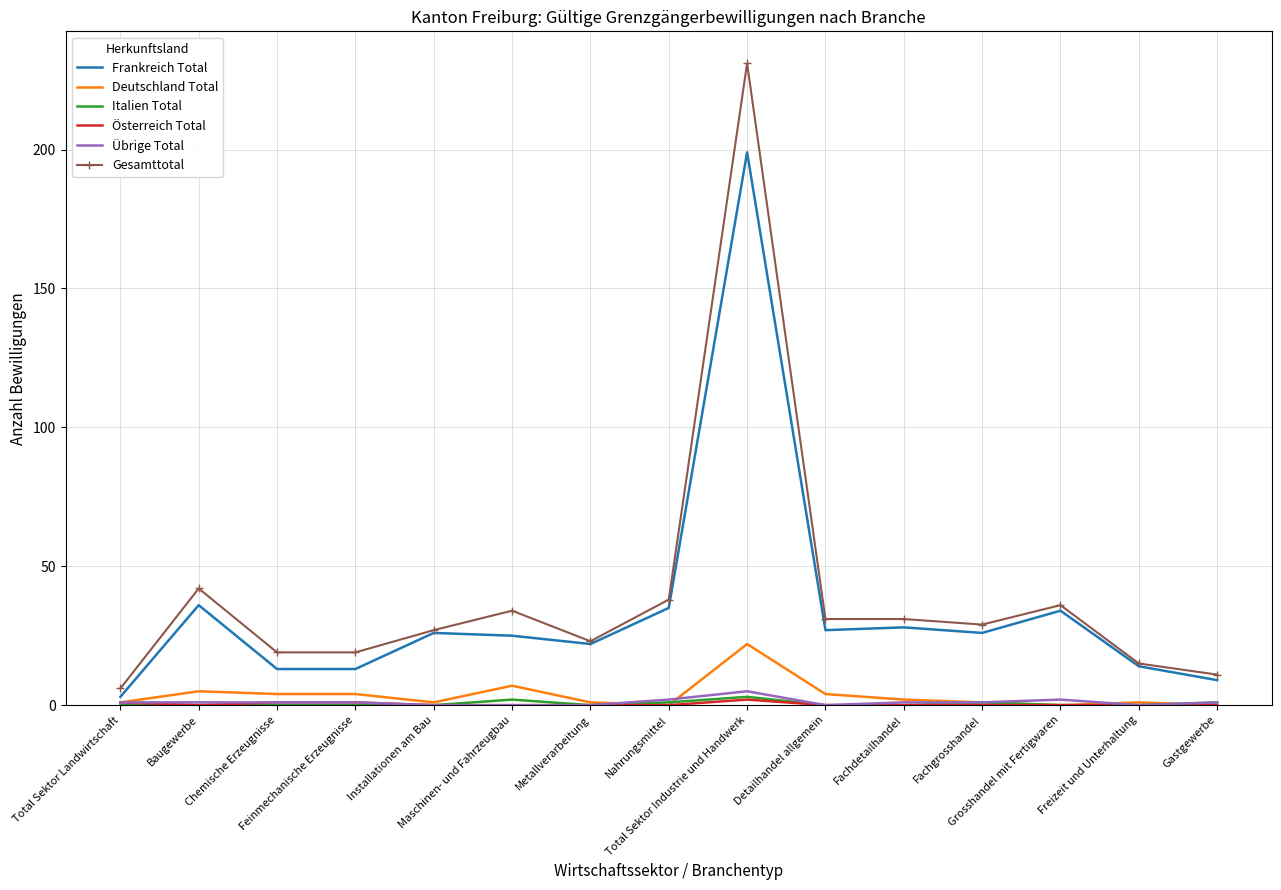

At which category is the sum across all series the highest?

Total Sektor Industrie und Handwerk